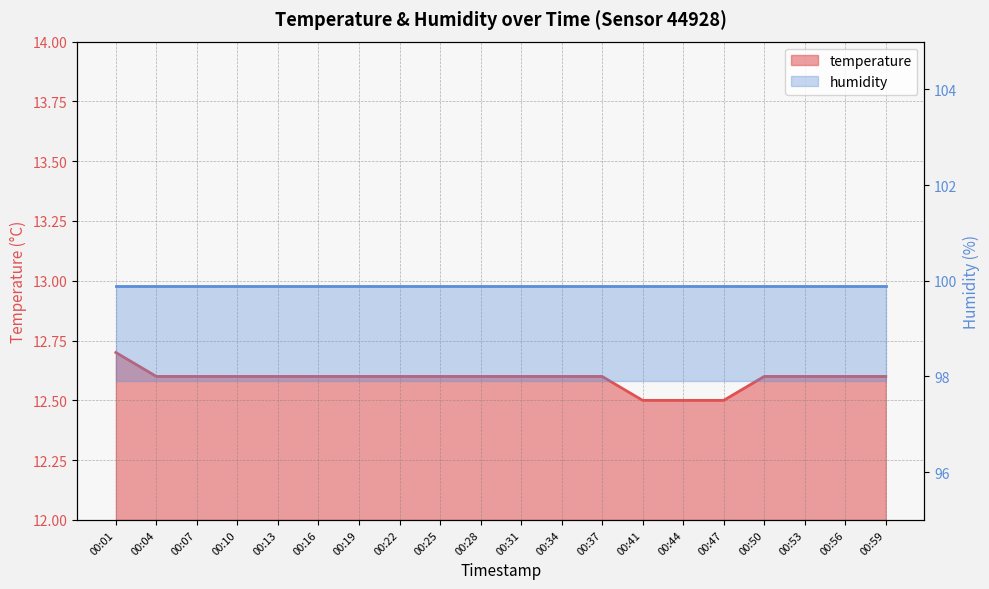

What is the difference between the maximum and minimum values?

0.2